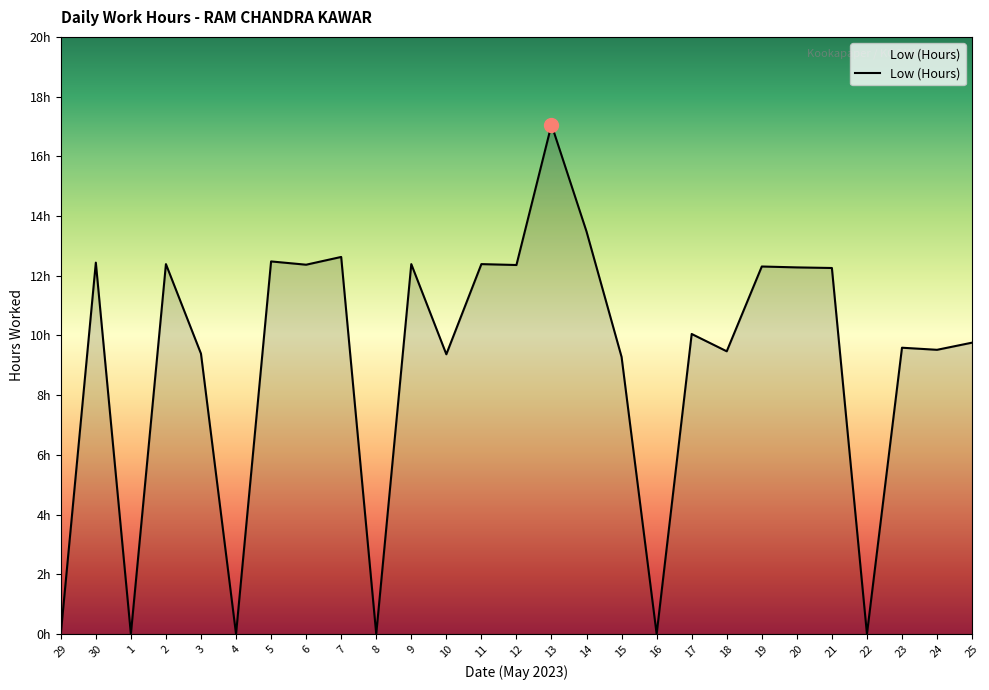

True or false: the data shows 0.0 at 8.

True